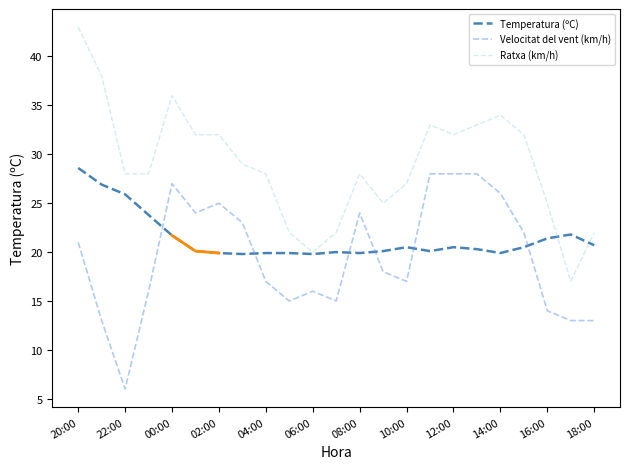

What is the value of the Velocitat del vent (km/h) point at the 22nd from the left?

13.0